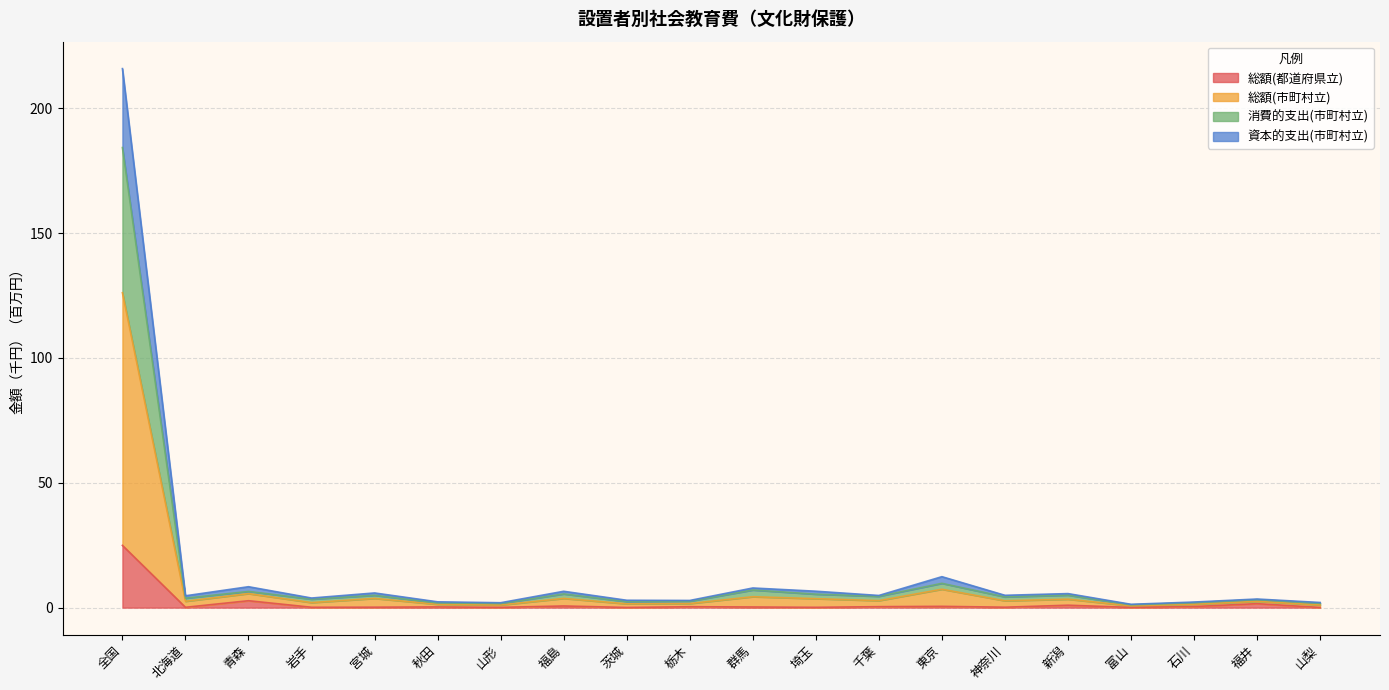

What position from the left is 新潟?

16